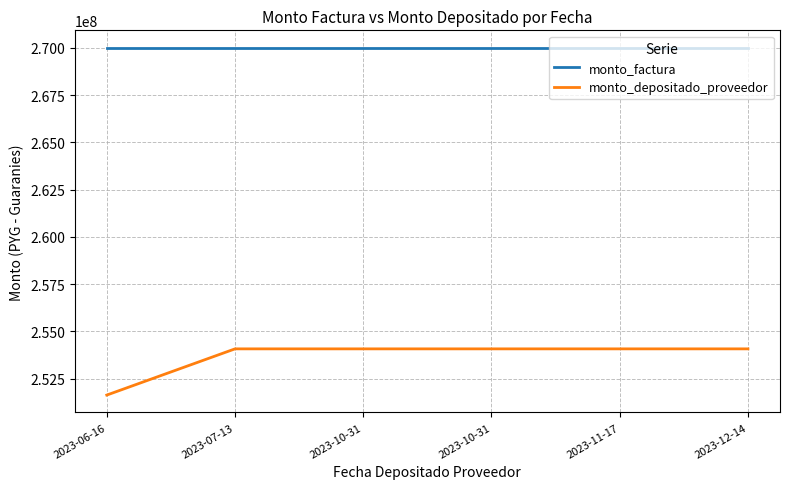

Is this an area chart (filled region under the line)?

No